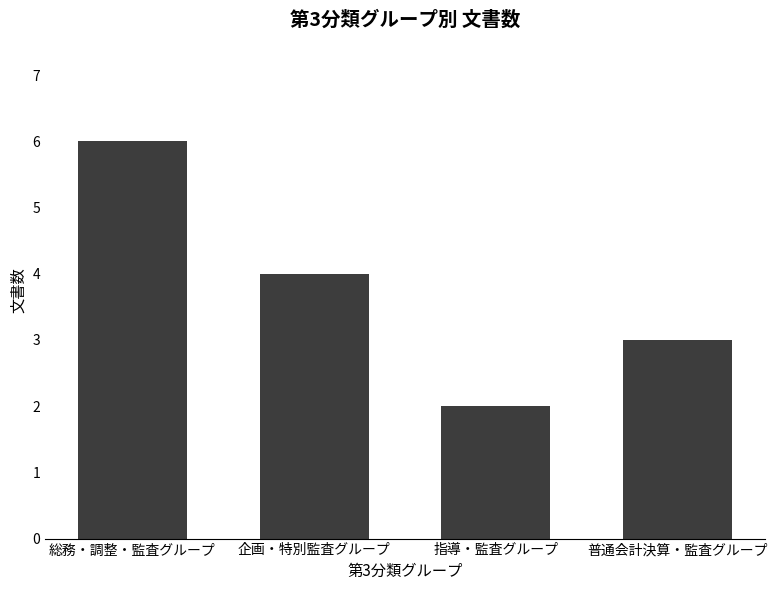

What is the maximum value shown in the chart?

6